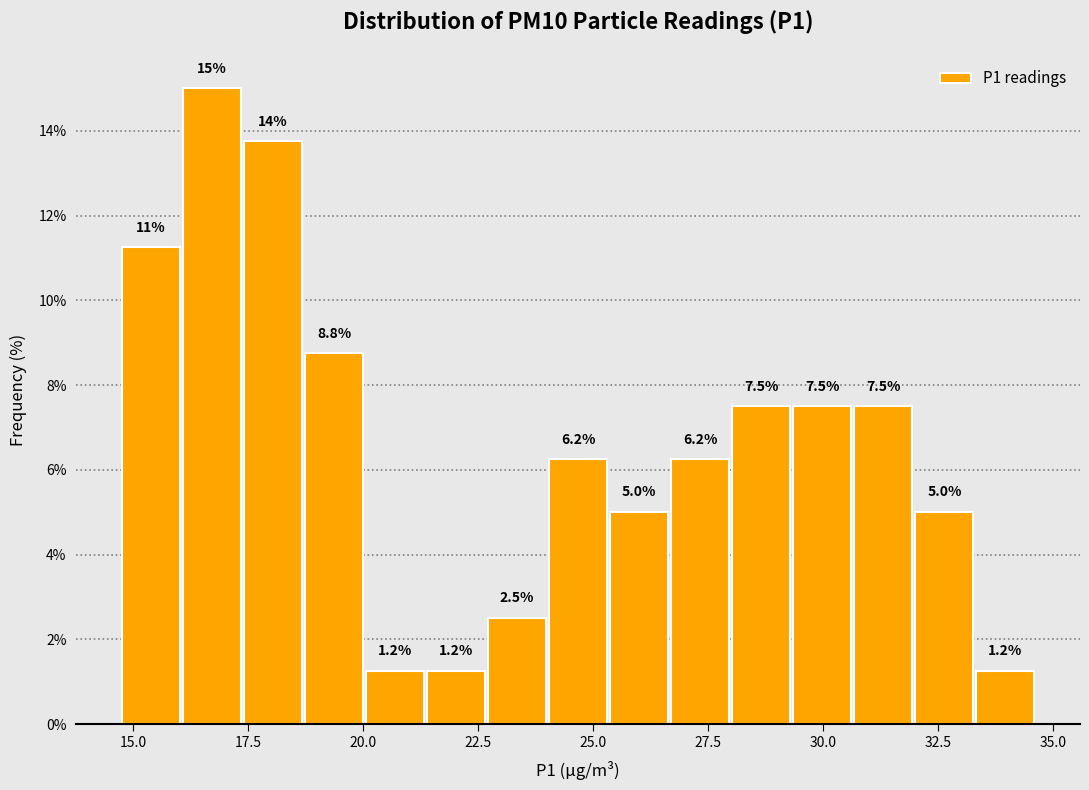

Around what value on the x-axis is the tallest bar? Give the approximate position of its centre, as read against the axis.

16.5